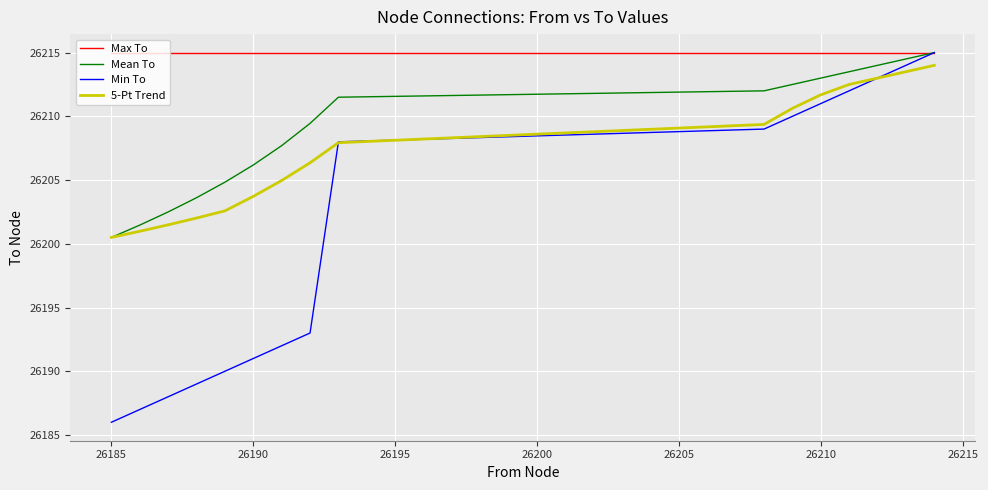

True or false: Max To and 5-Pt Trend intersect in this chart.

False